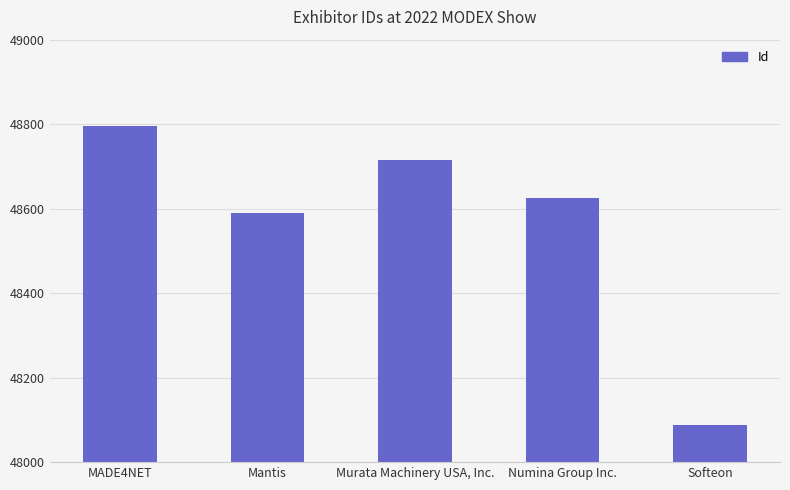

Are the bars horizontal?

No